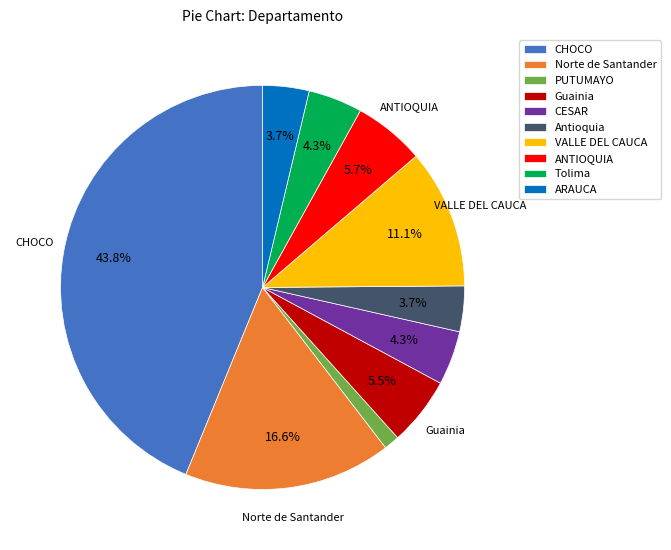

Is there a majority slice in this chart?

No